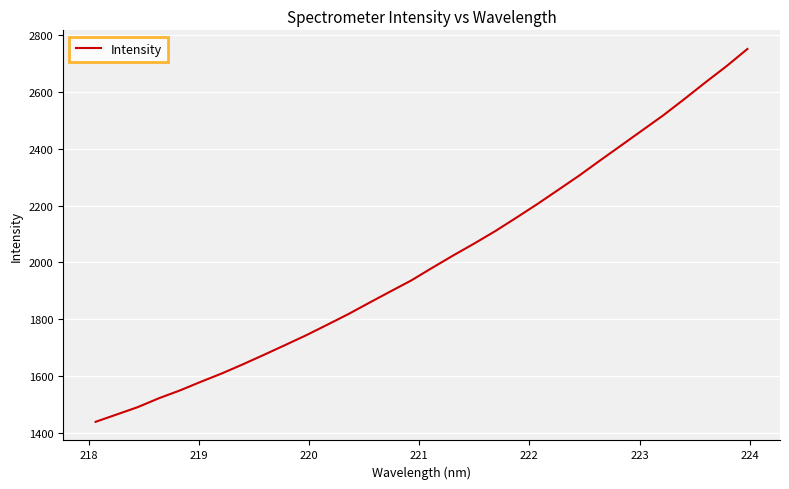

What is the smallest value displayed?

1440.0